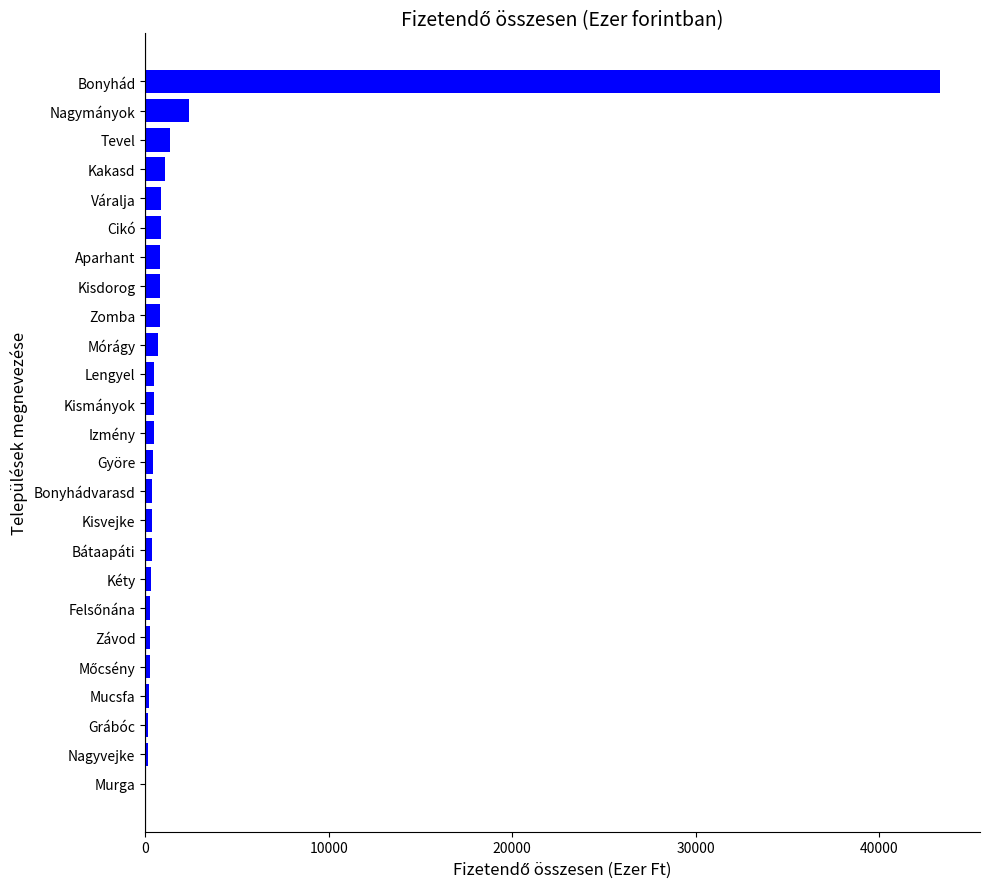

What is the maximum value shown in the chart?

43324